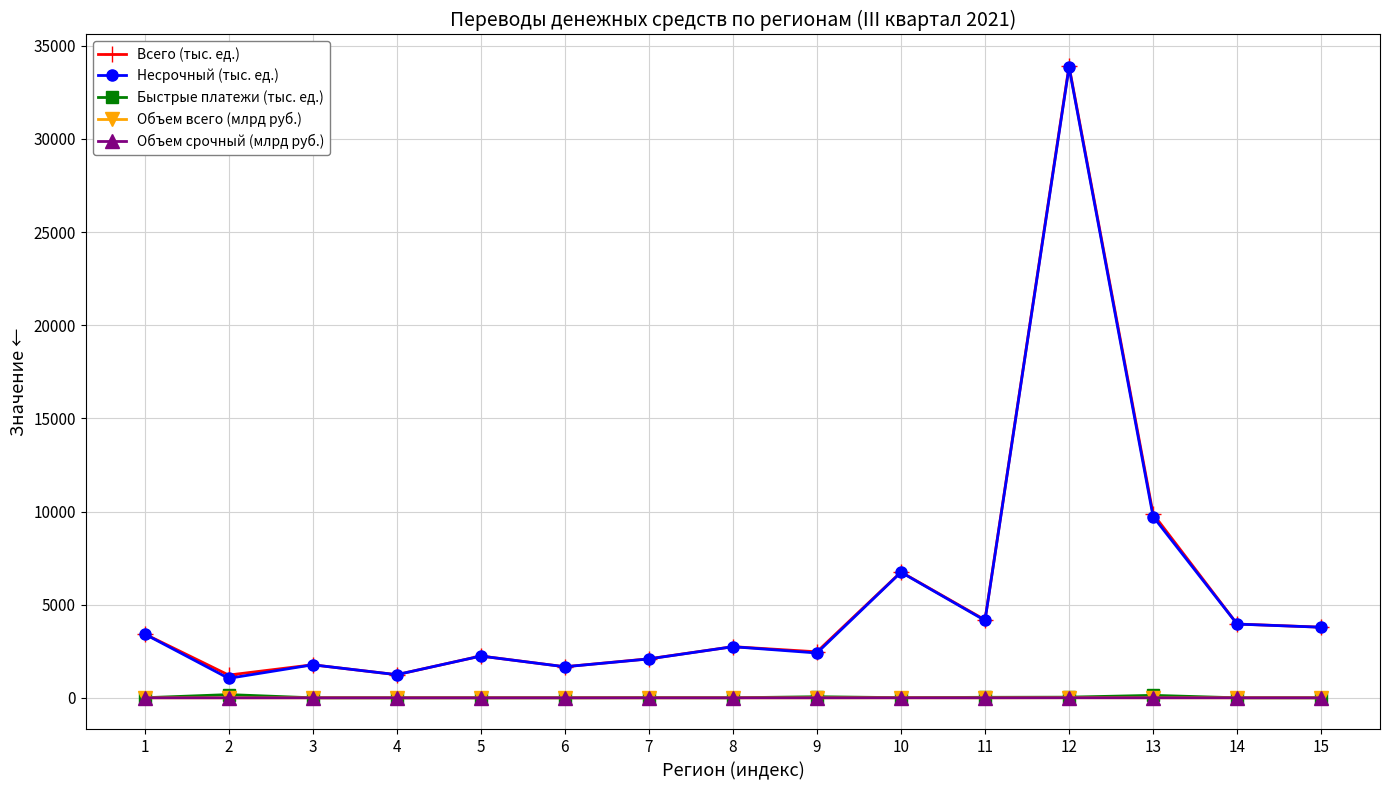

Between 13 and 14, which series saw the biggest shift?

Всего (тыс. ед.)